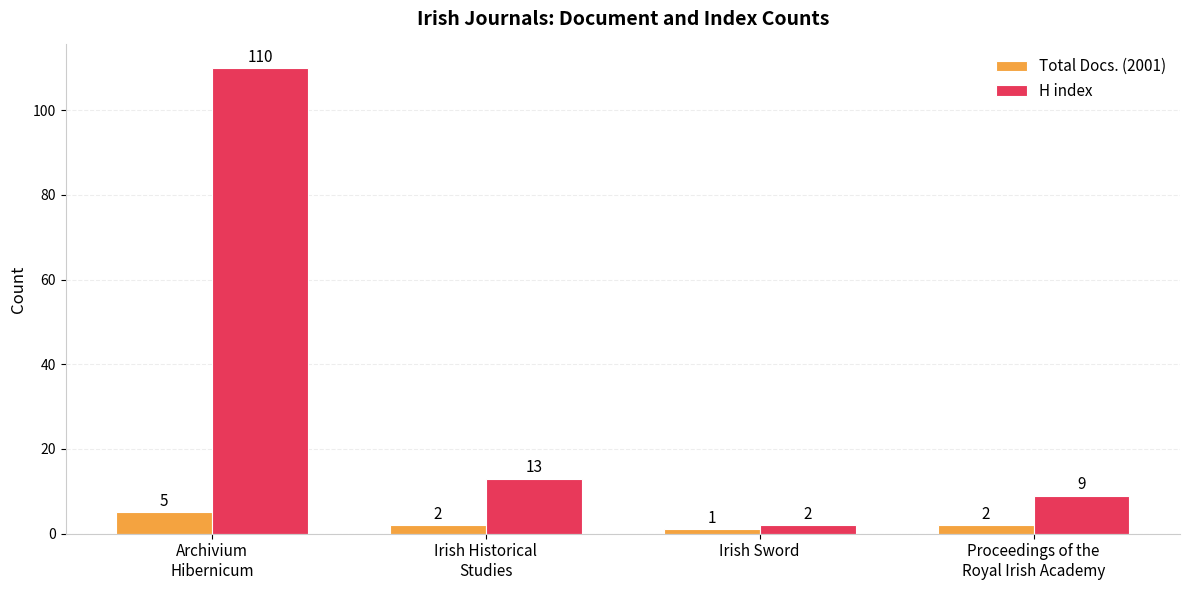

How many bars are there in each group?

2